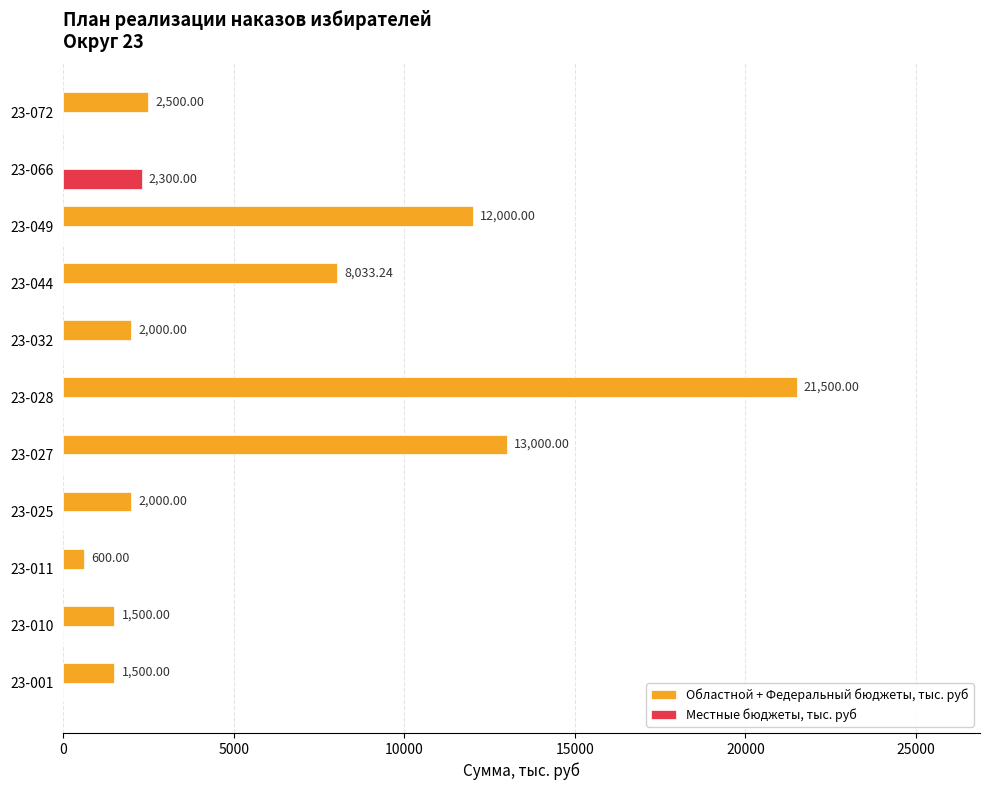

Between 23-010 and 23-066, which series saw the biggest shift?

Местные бюджеты, тыс. руб